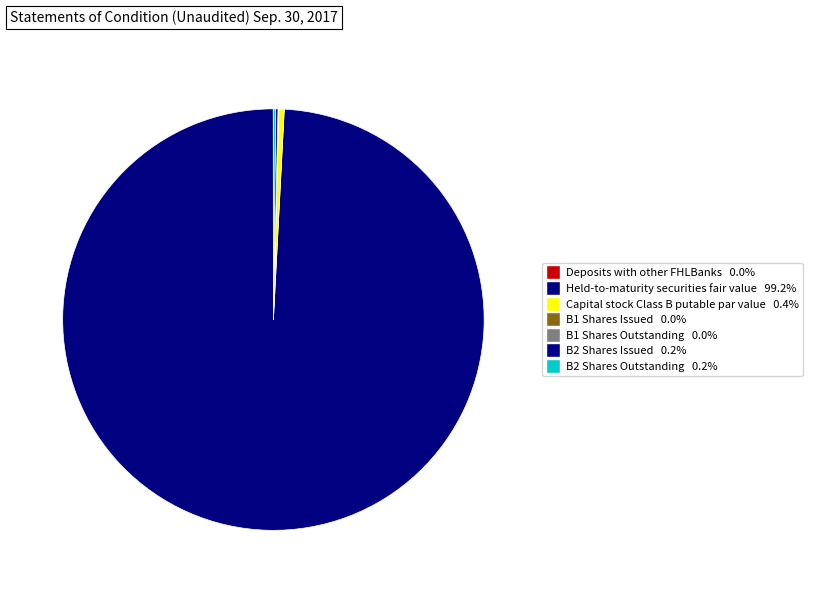

The Held-to-maturity securities fair value slice represents 99% of the pie. True or false?

True